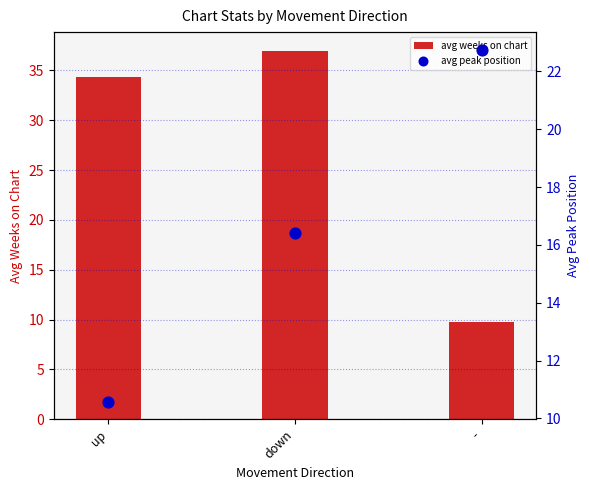

What is the total value across all series at down?

53.4